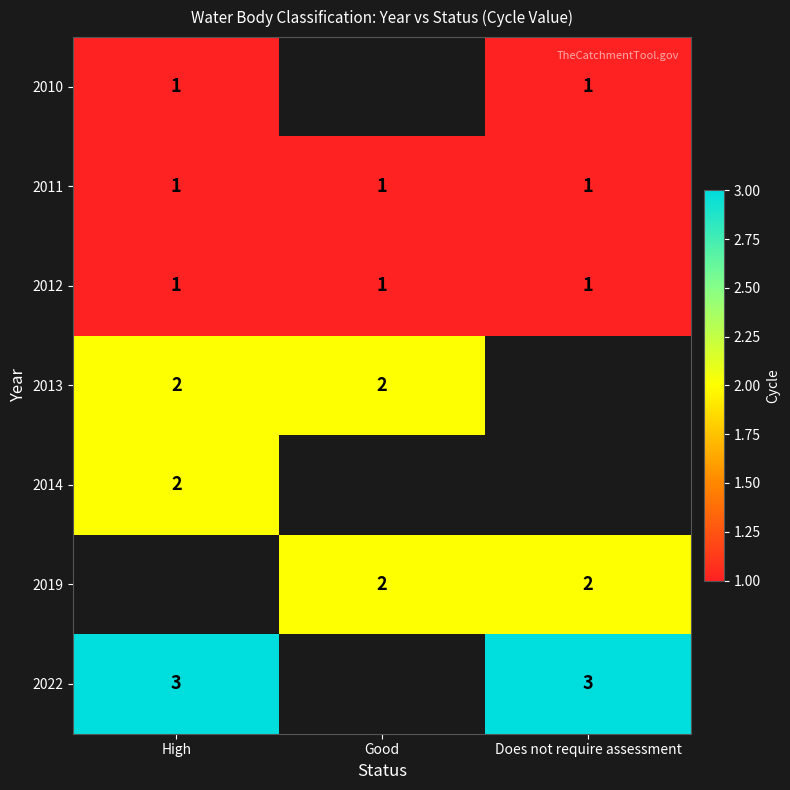

What is the maximum value shown in the chart?

3.0